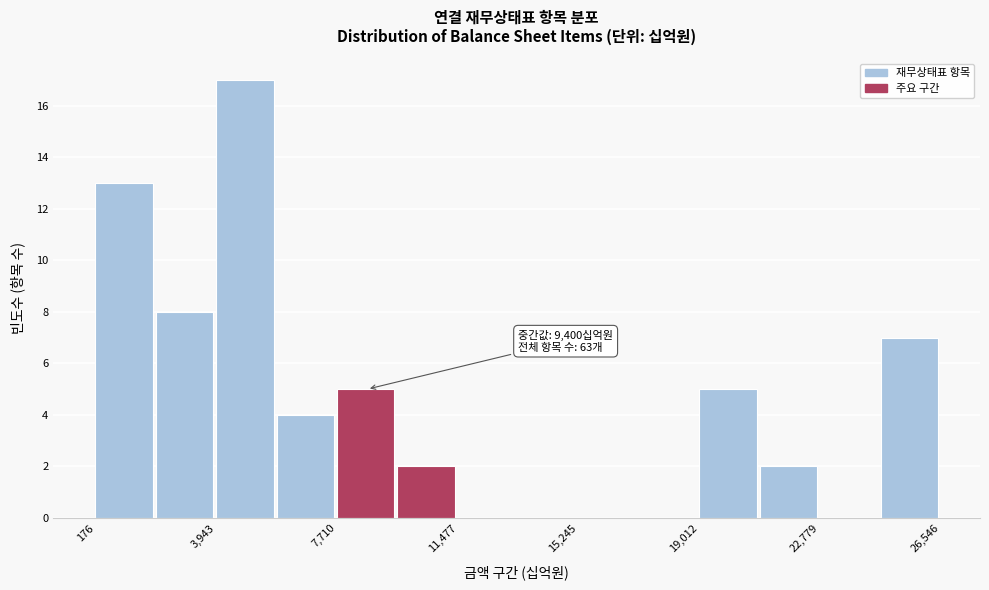

Read against the x-axis, roughly where is the centre of the tallest bar?

5000